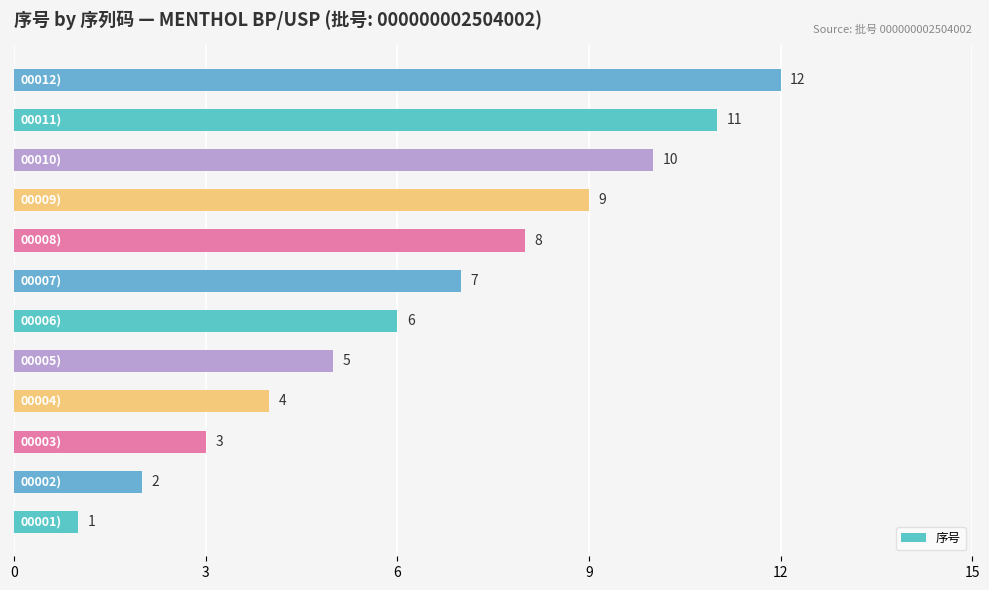

What is the greatest value displayed?

12